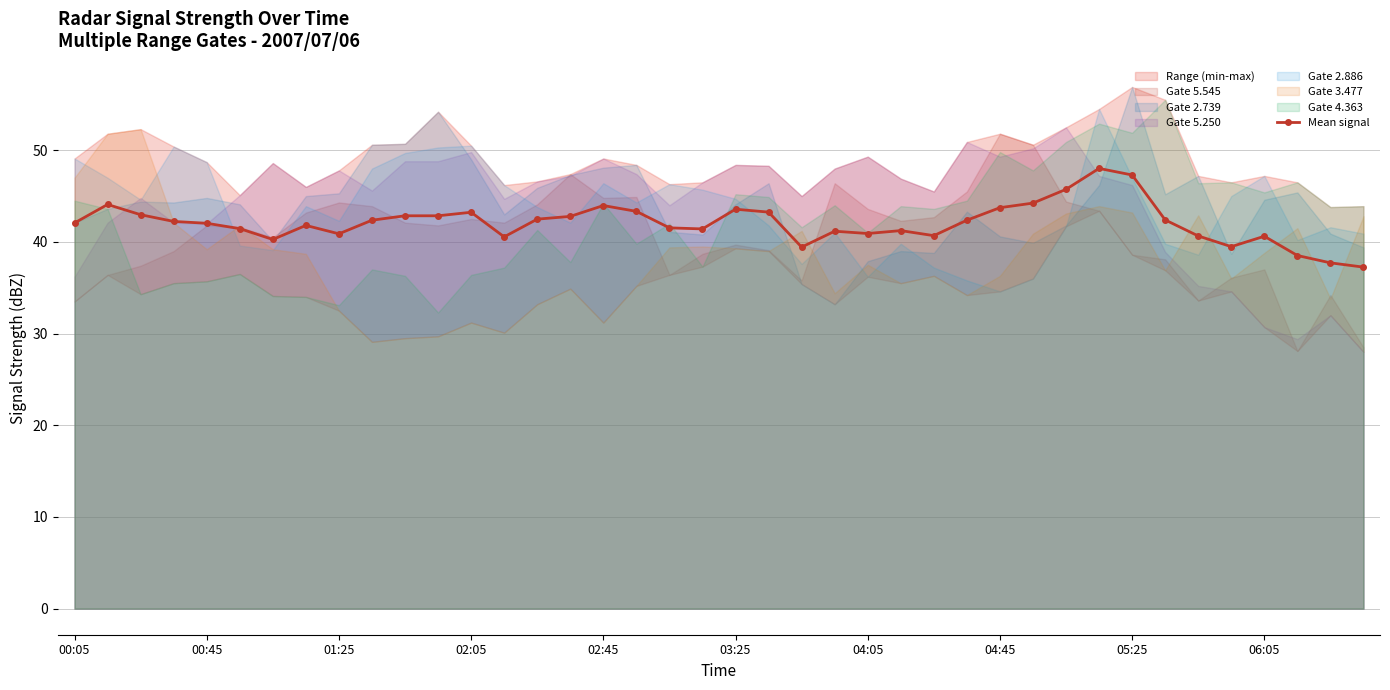

What is the maximum value for Mean signal?

48.0